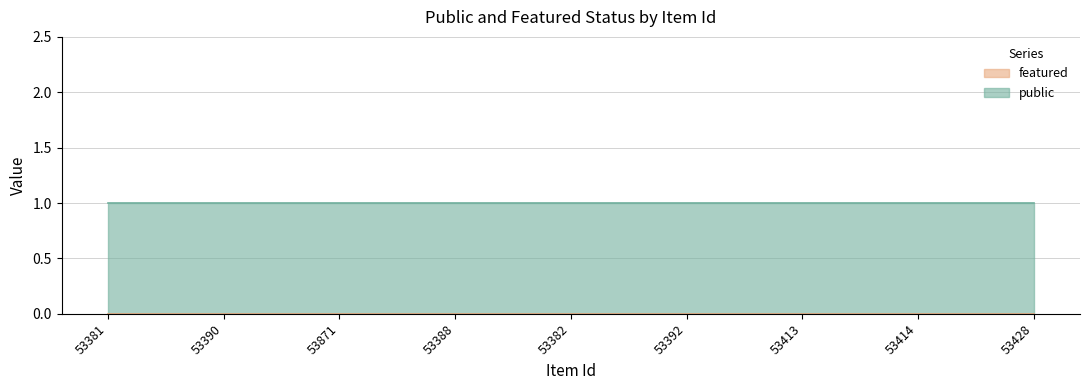

True or false: public and featured intersect in this chart.

False